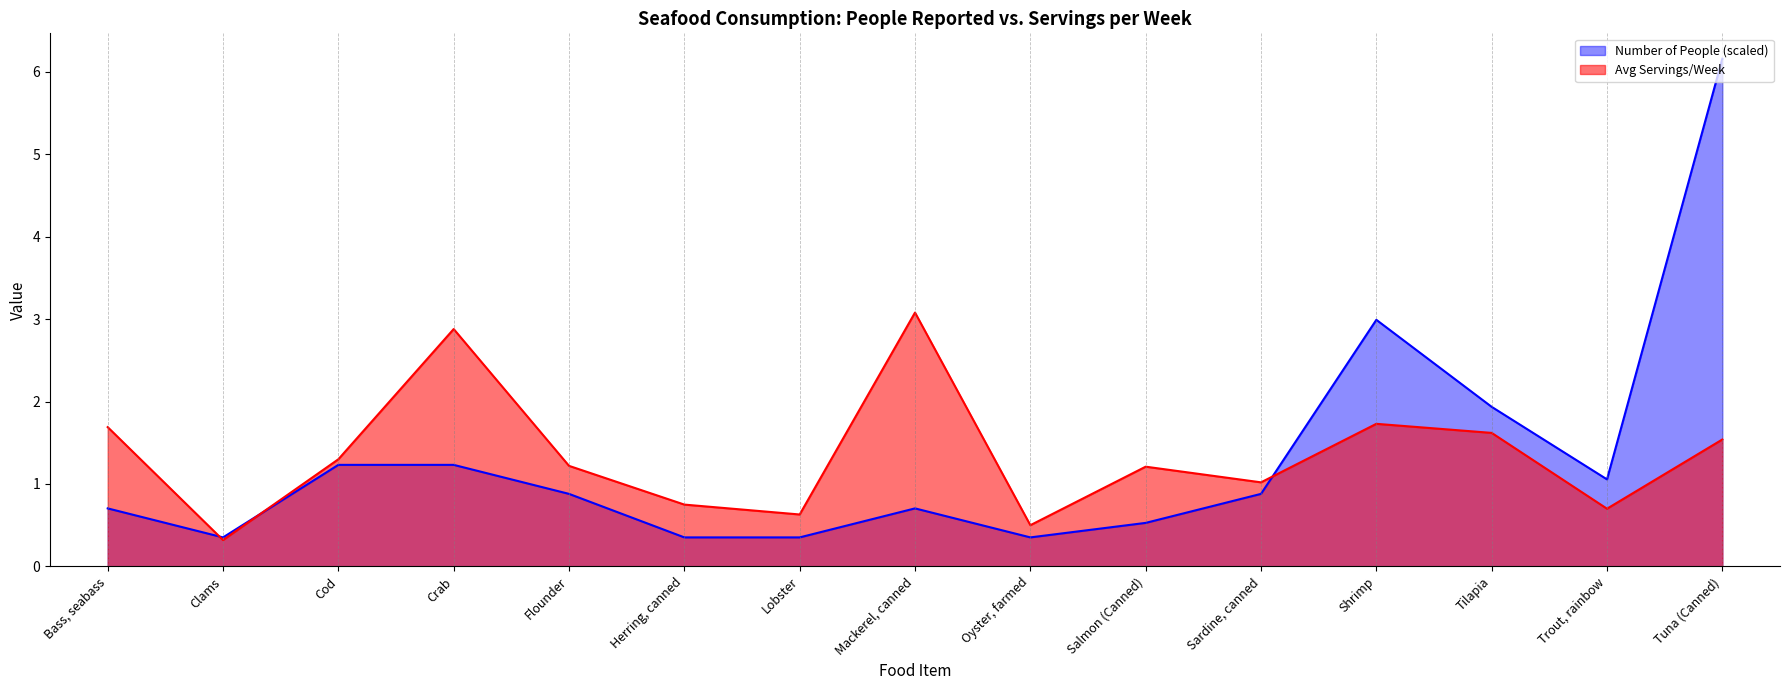

How many categories are shown in the chart?

15